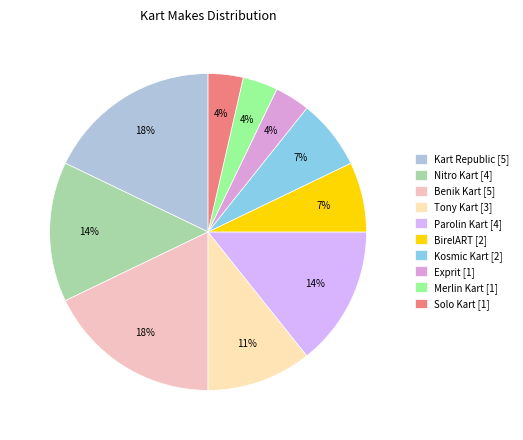

True or false: Kart Republic accounts for 18% of the total.

True